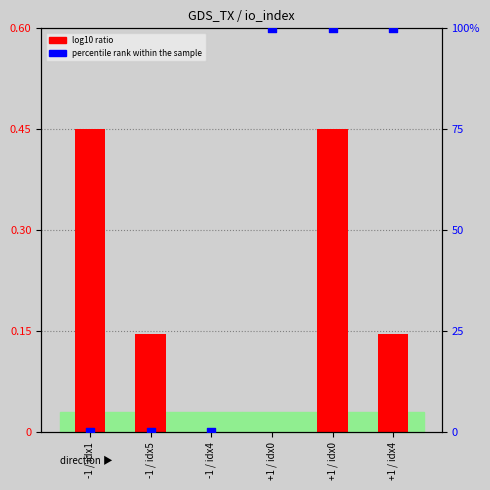

Which series has the largest Y range (max minus min)?

percentile rank within the sample